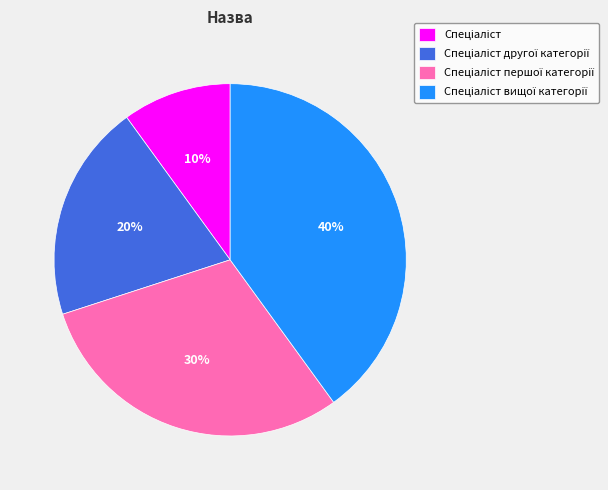

Does any single category account for the majority?

No